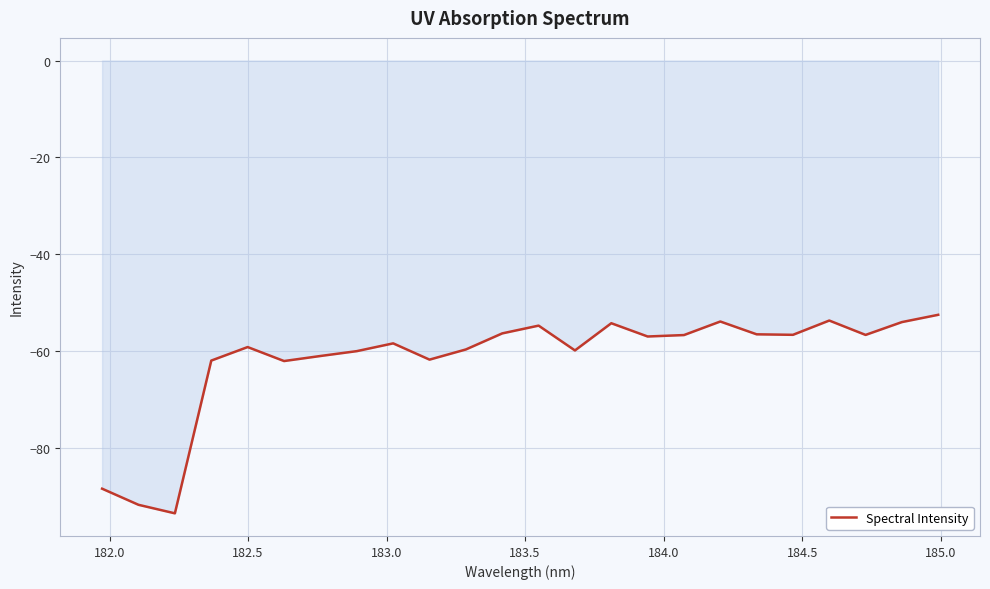

True or false: there are more than 1 points higher than both neighbors.

True